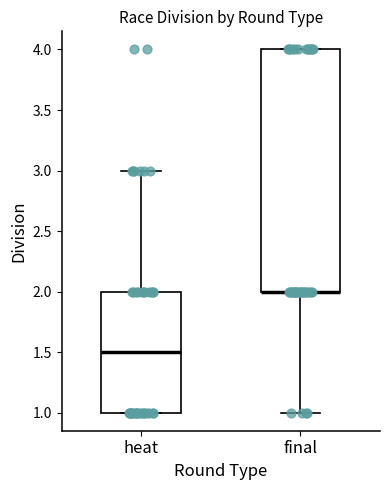

Reading left to right, transcribe this box plot: for each box, give where its median line is, the range the box spans, and where its two whiskers end, as read against the y-axis. The values are not printed on the chart, so give them approximately, as read against the axis.

heat: median 1.5, box 1.0 to 2.0, whiskers 1.0 to 3.0
final: median 2.0 (drawn on the box's lower edge), box 2.0 to 4.0, whiskers 1.0 to 4.0